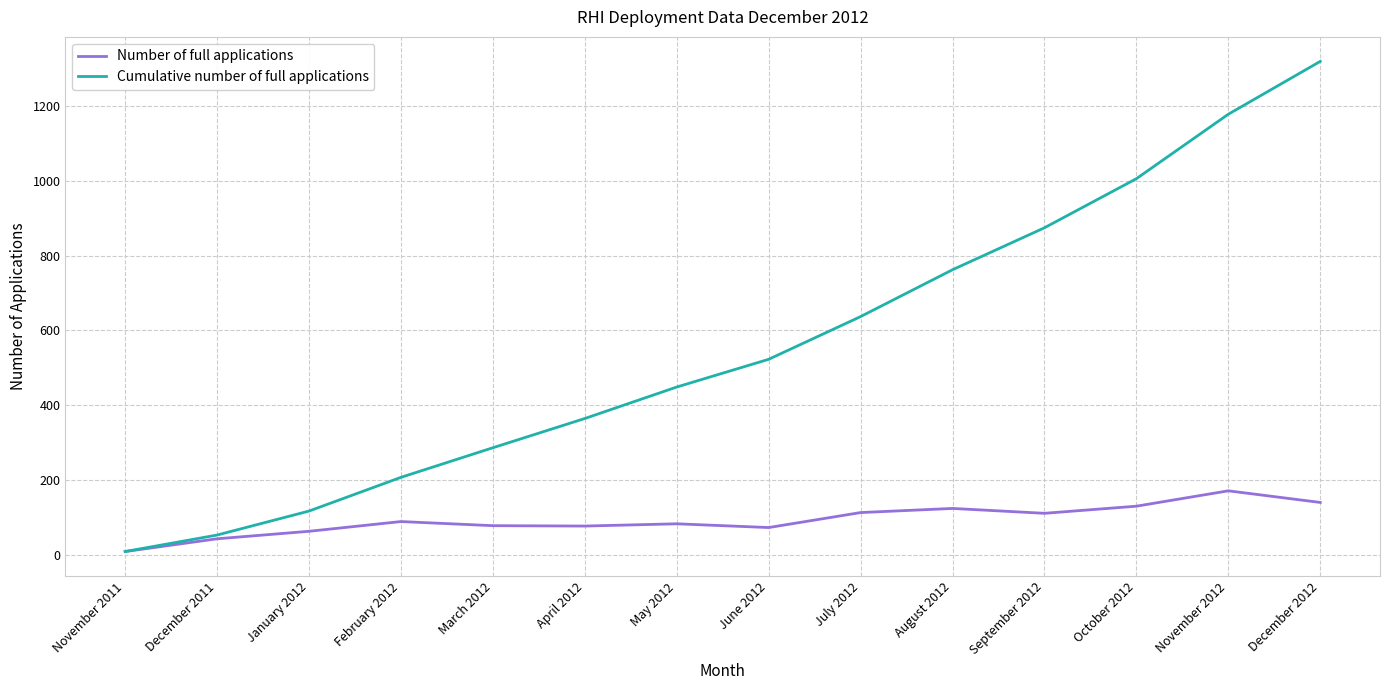

Which label corresponds to the largest value in the chart?

December 2012